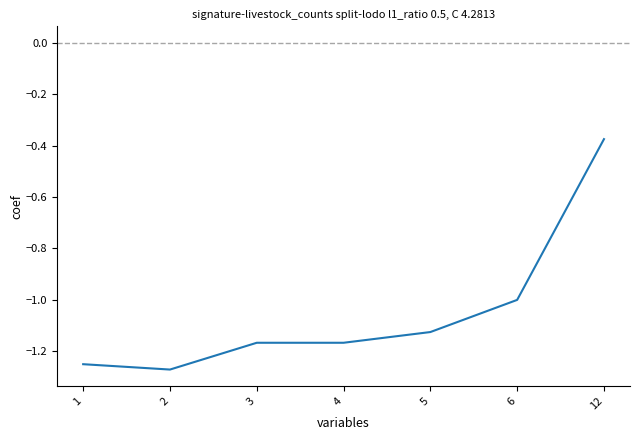

At which label is the value closest to 0?

12